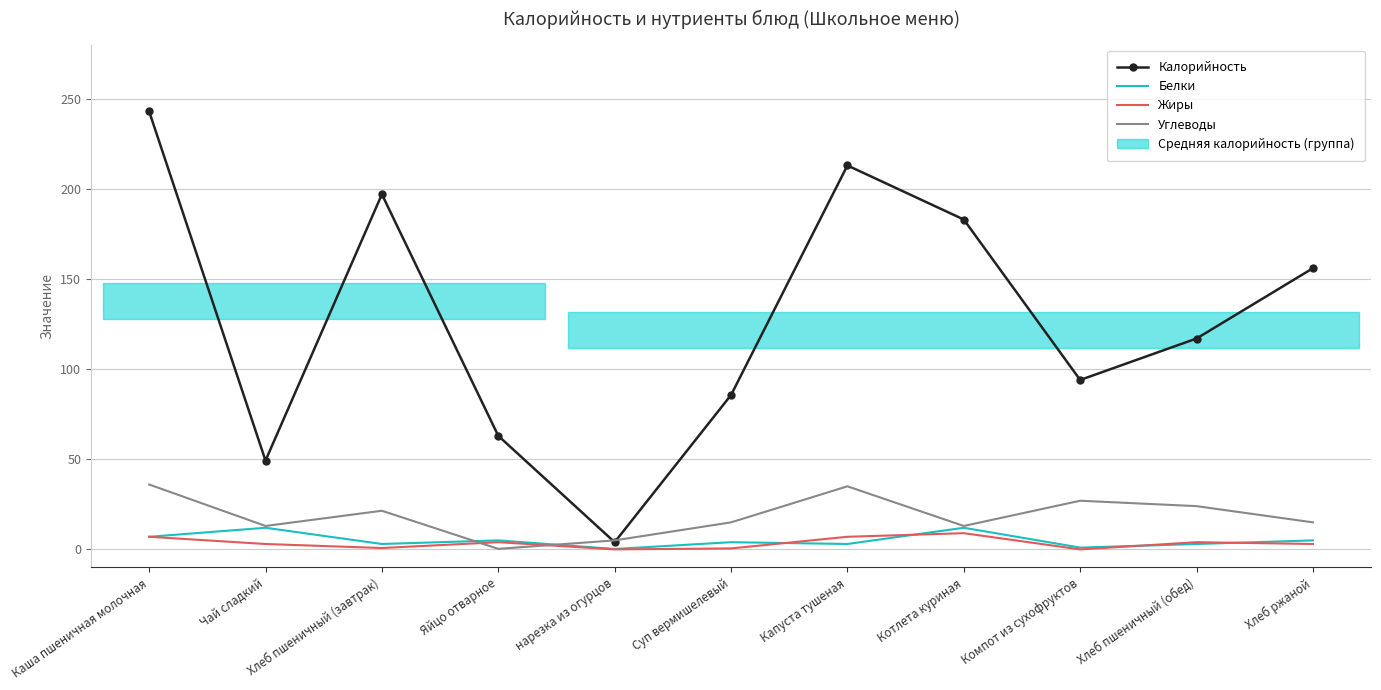

What are all the series names shown in the legend?

Калорийность, Белки, Жиры, Углеводы